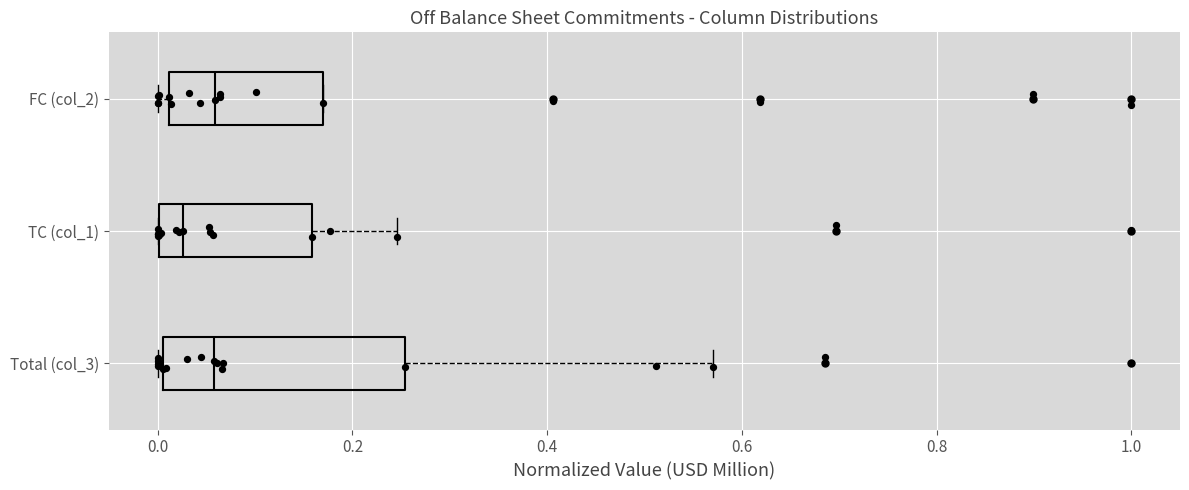

Reading bottom to top, read every box against the x-axis: the position of its median line, the range the box covers, and the ends of its whiskers. The values are not printed on the chart, so give them approximately, as read against the axis.

Total (col_3): median 0.06, box 0.00 to 0.26, whiskers 0.00 to 0.56
TC (col_1): median 0.02, box 0.00 to 0.16, whiskers 0.00 to 0.24
FC (col_2): median 0.06, box 0.02 to 0.16, whiskers 0.00 to 0.16